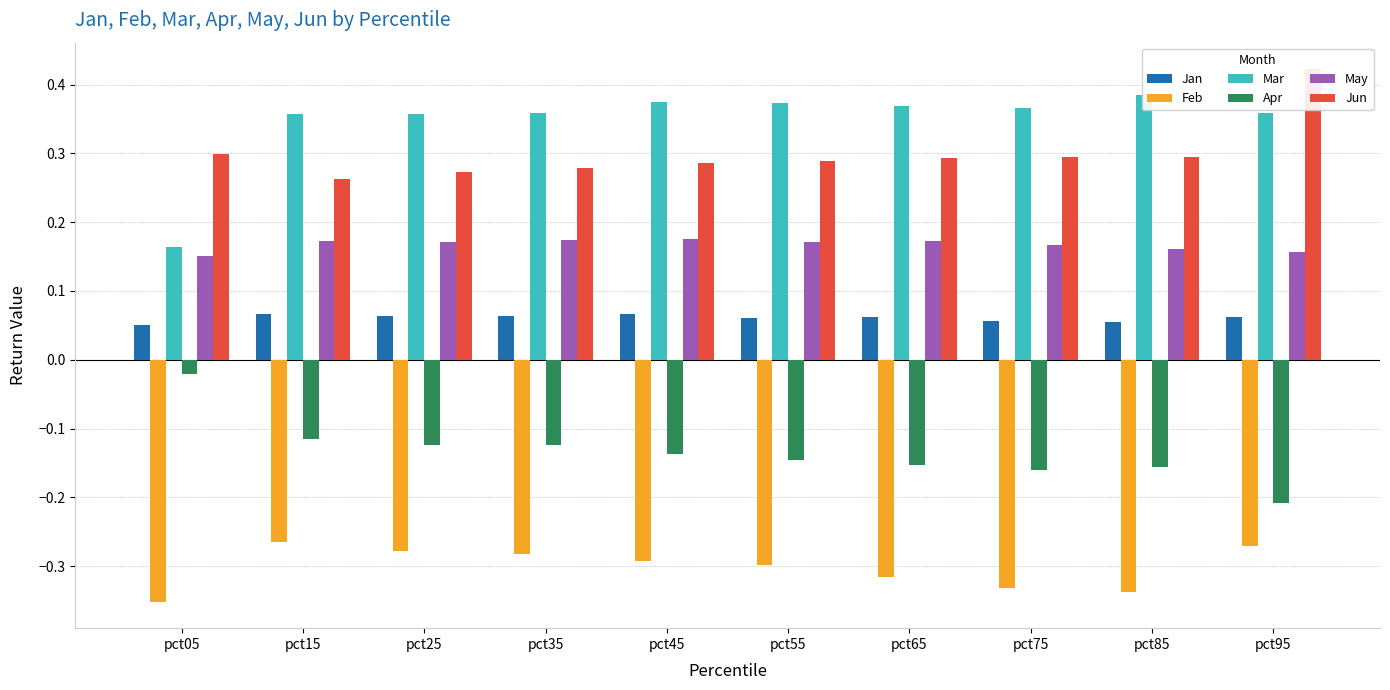

What are all the series names shown in the legend?

Jan, Feb, Mar, Apr, May, Jun